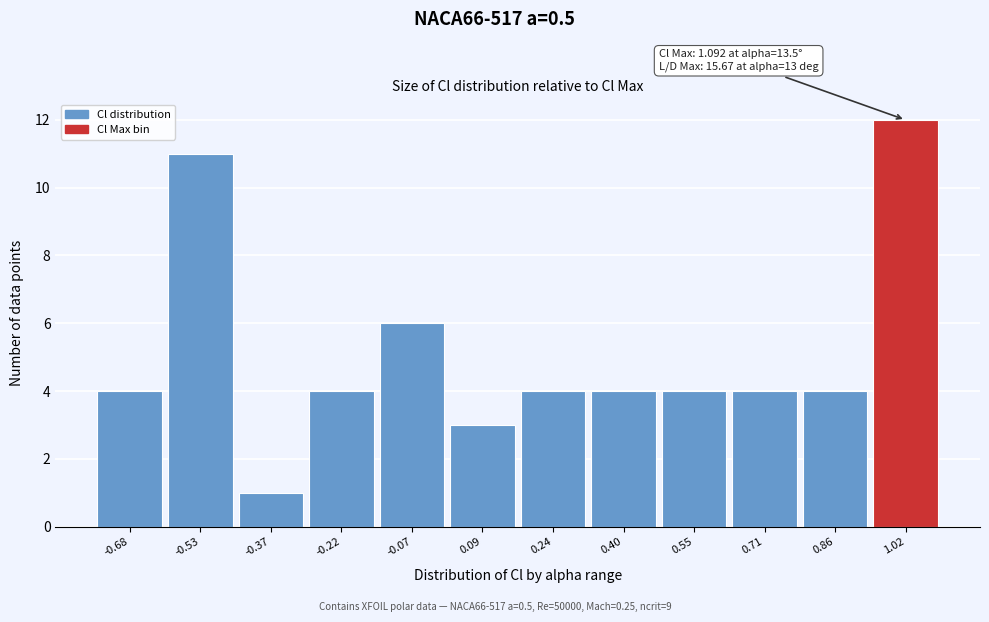

Which range on the x-axis has the tallest bar?

0.94 to 1.10